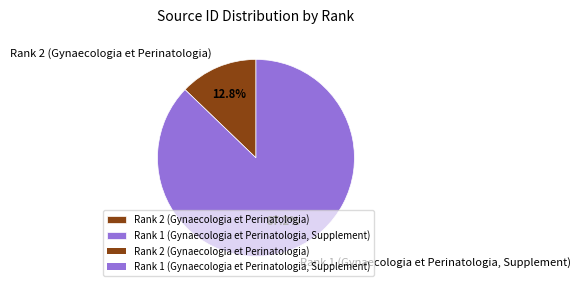

Count the number of slices in the pie.

2